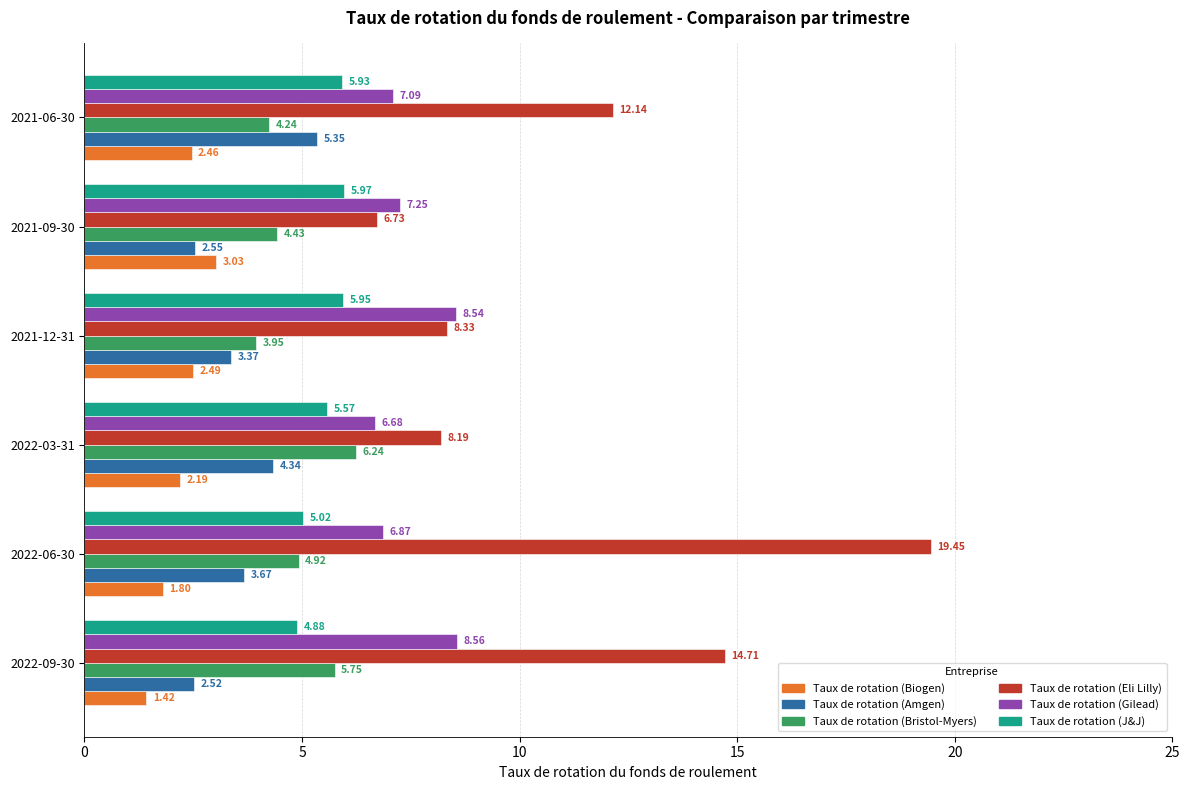

How many values in the Taux de rotation (Bristol-Myers) series are below 4?

1